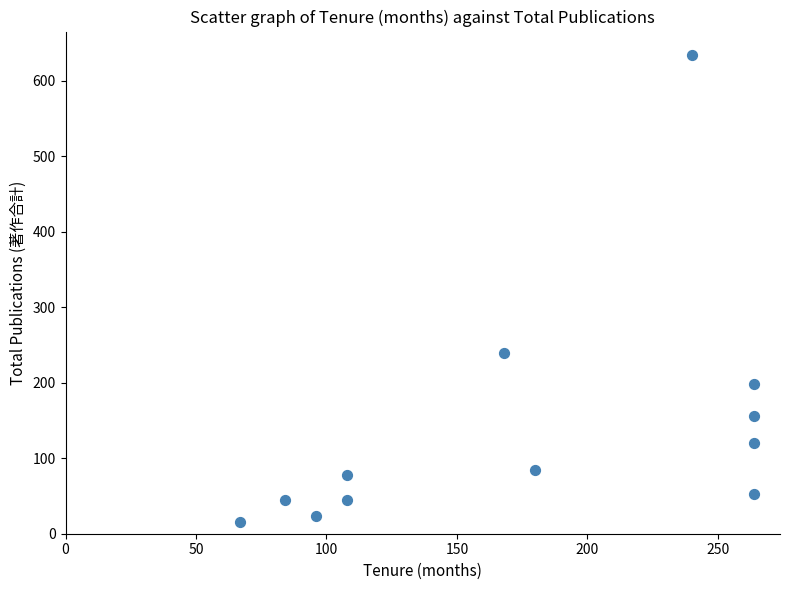

What is the range of Y values (max minus min)?

619